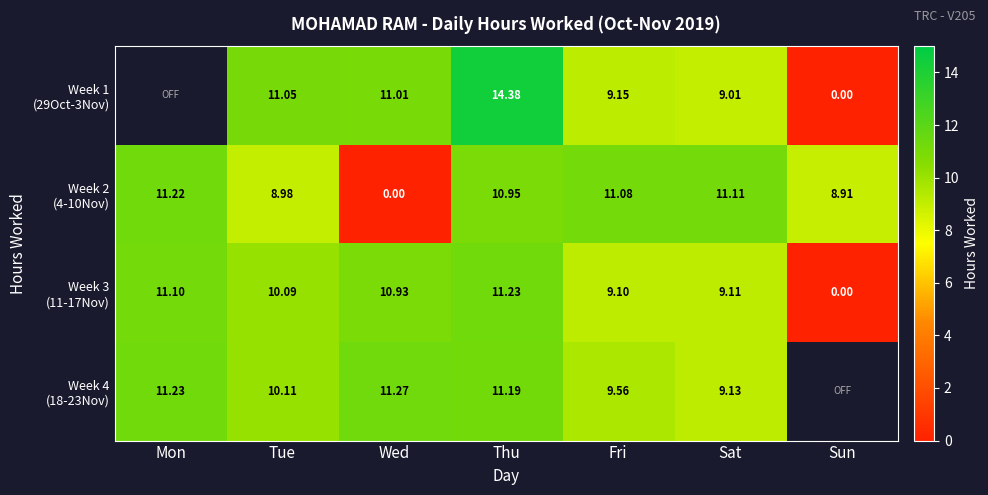

How many values in Week 3 (11-17Nov) are above zero?

6